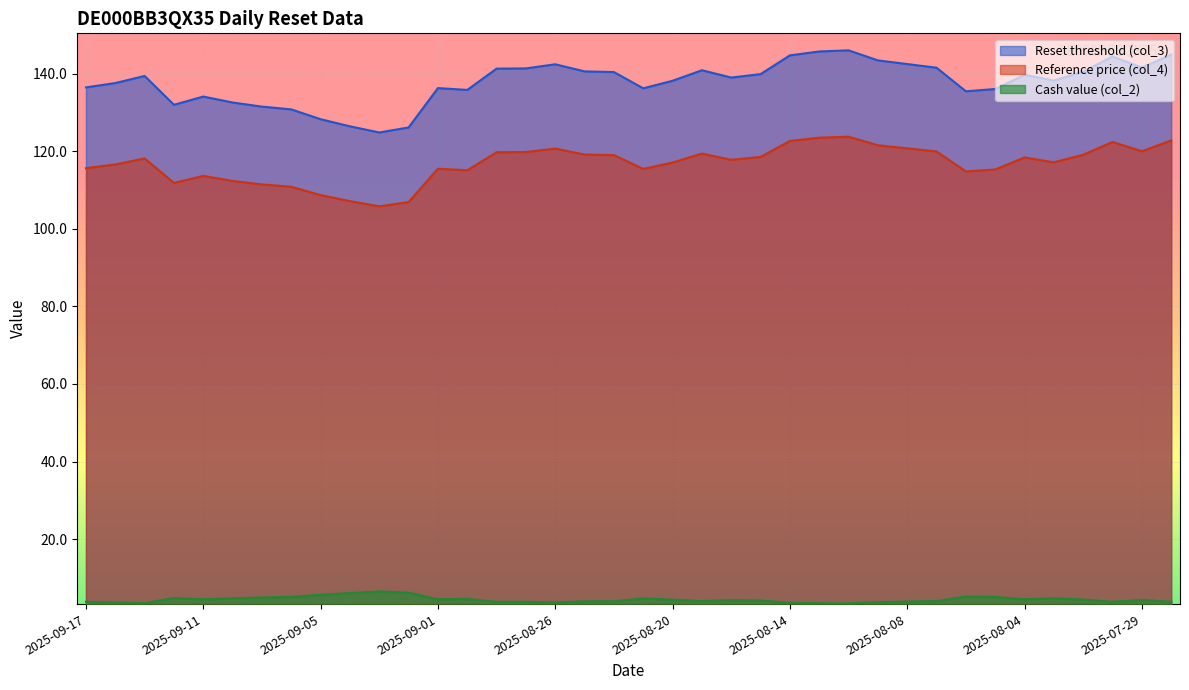

What is the difference between the second highest and minimum values in the Reset threshold (col_3) series?

20.9